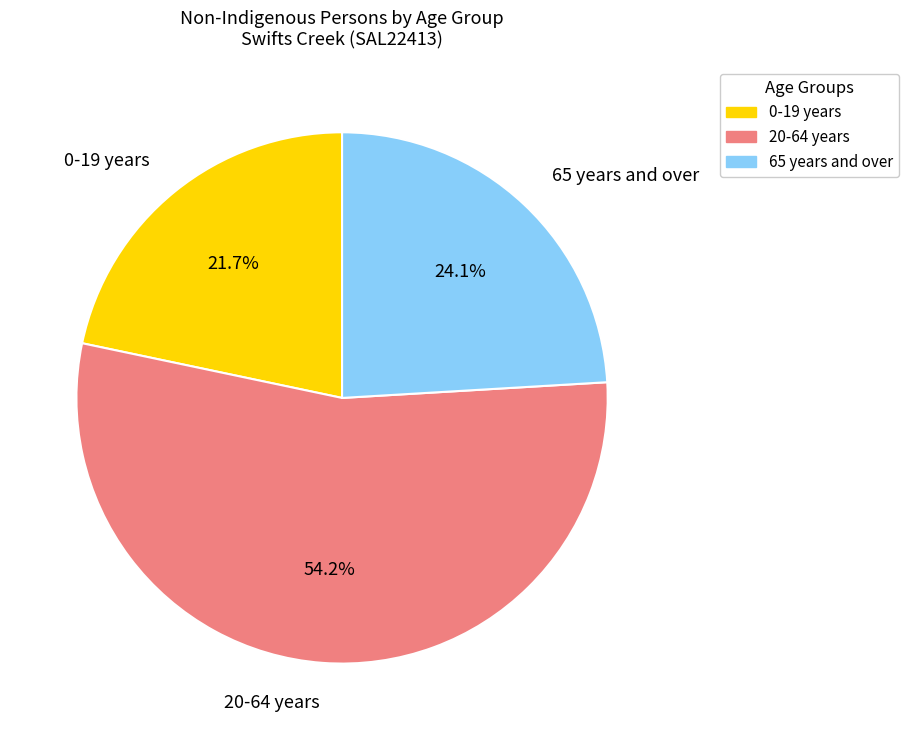

Is there any slice that represents more than half of the pie?

Yes